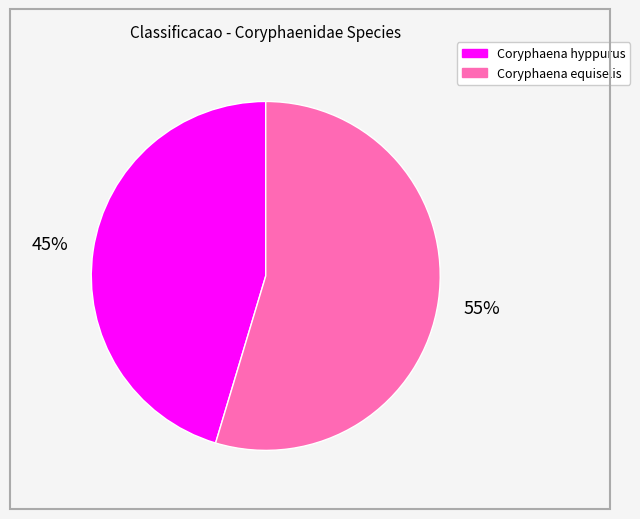

Approximately how many times larger is the value at Coryphaena hyppurus compared to Coryphaena equiselis?

0.8